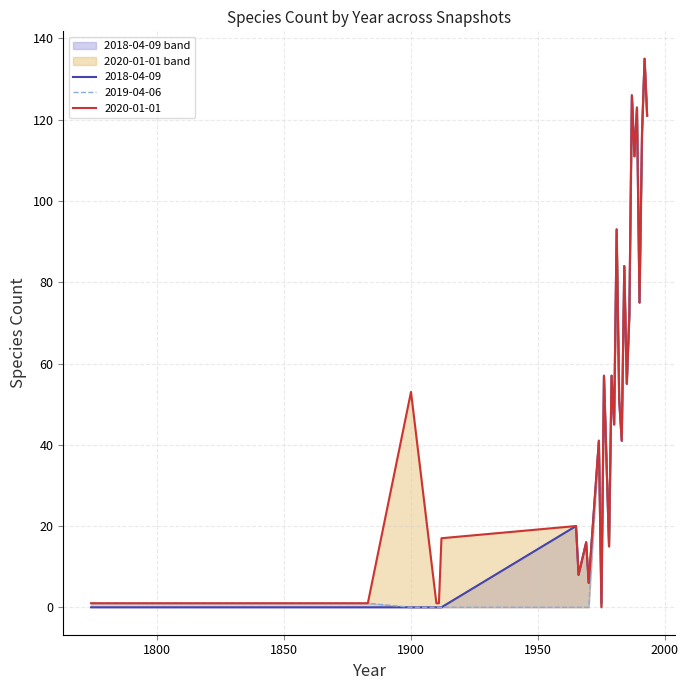

How many values in 2019-04-06 are above zero?

31